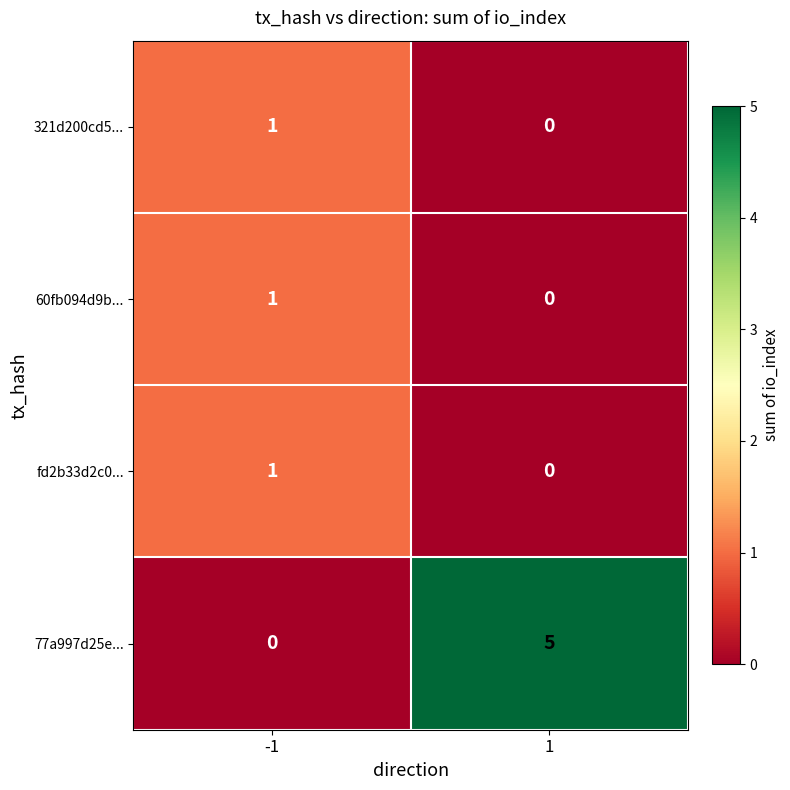

What is the total value across all series at -1?

3